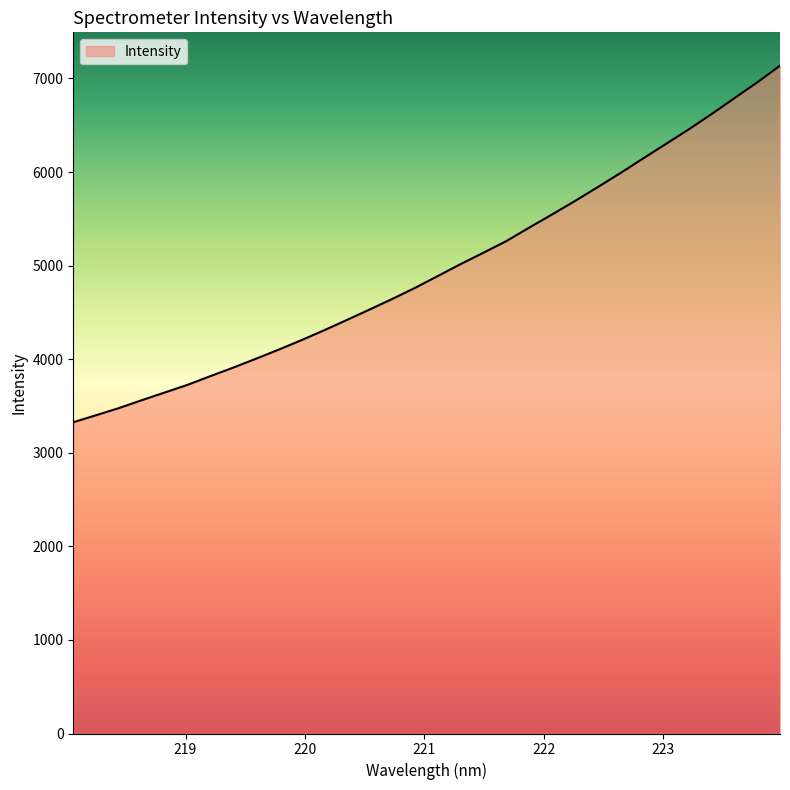

What is the smallest value displayed?

3326.2